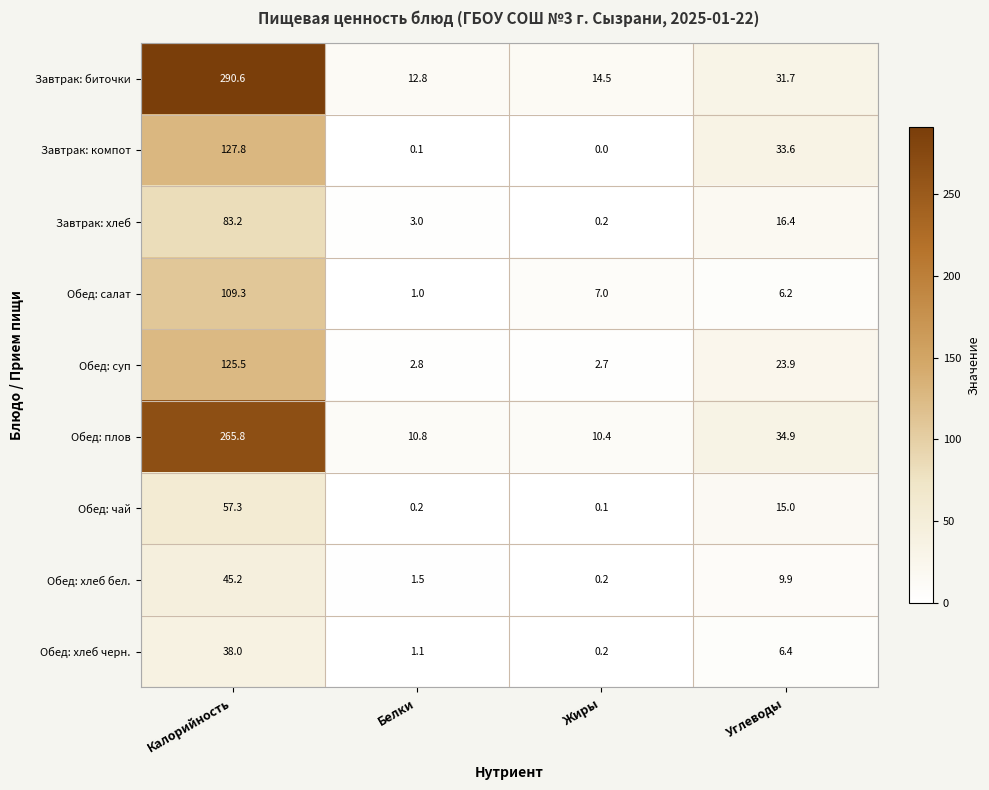

How many positive values does the Завтрак: компот series have?

3